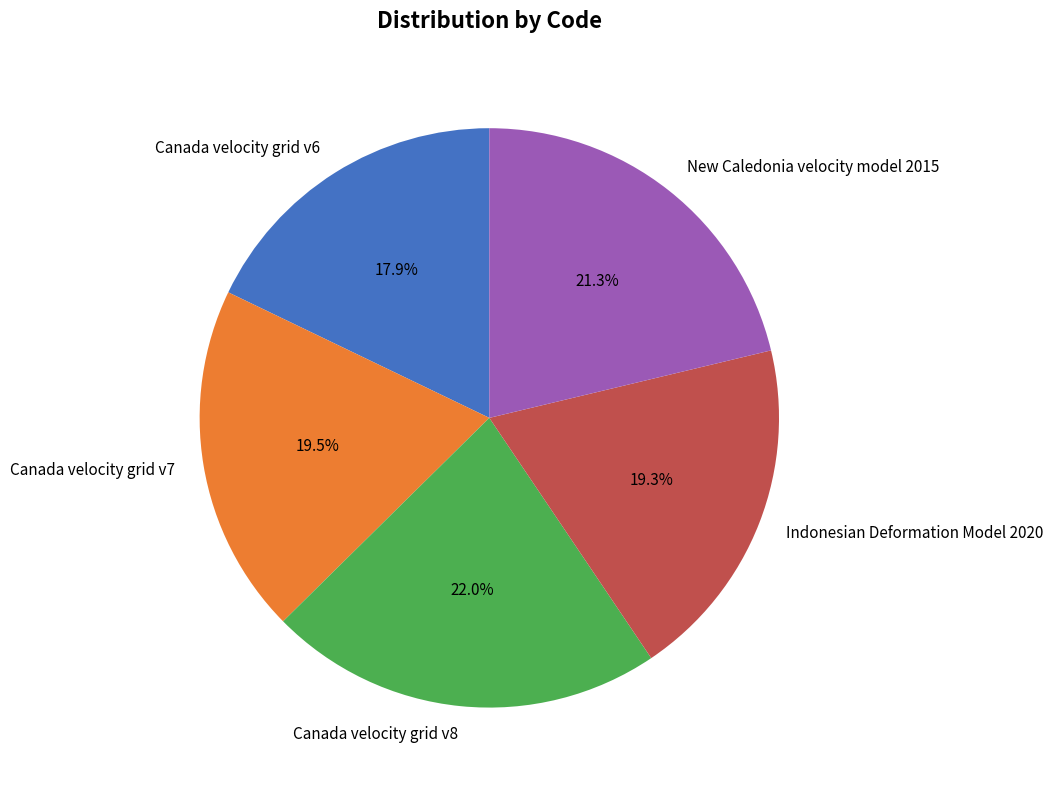

Between Canada velocity grid v8 and New Caledonia velocity model 2015, which is larger?

Canada velocity grid v8